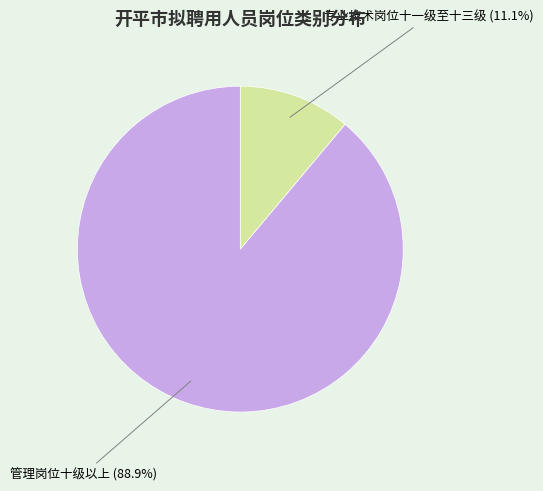

What portion of the pie excludes 管理岗位十级以上?

11.1%